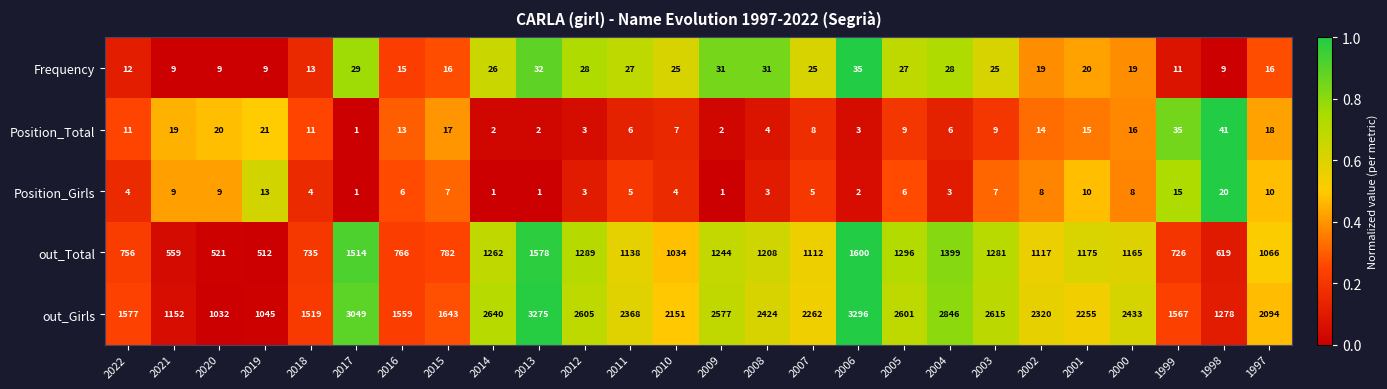

At which category does the chart reach its peak across all series?

2006